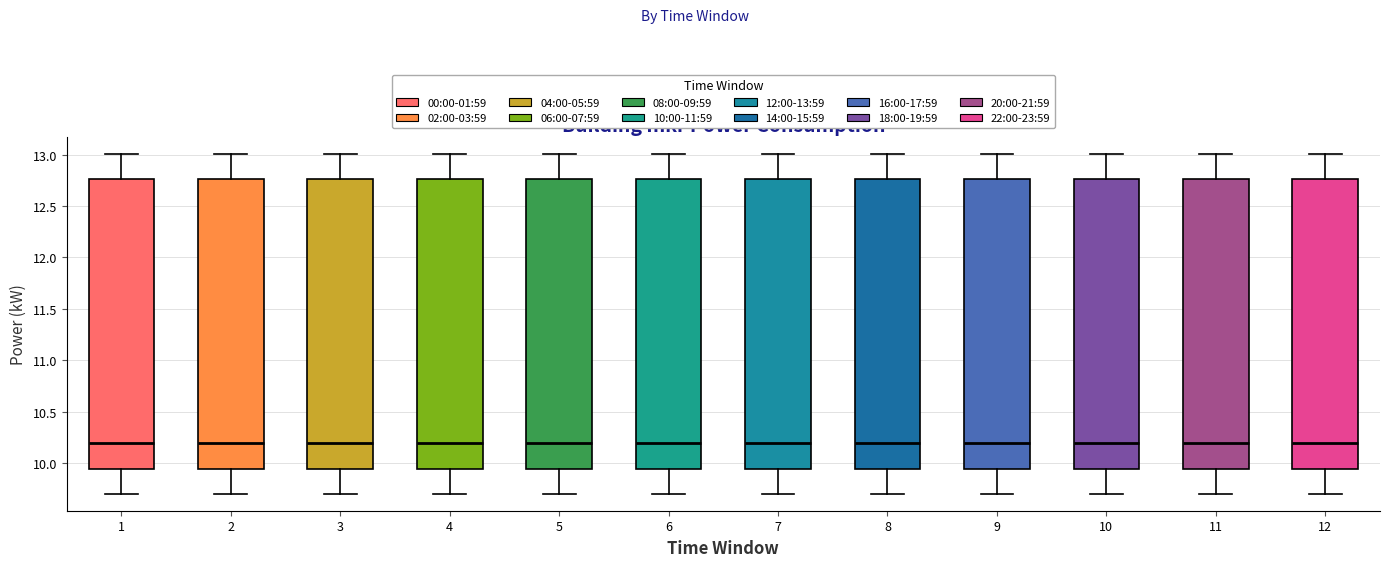

Where is the lower edge of the box at x = 1 on the y-axis? The values are not printed on the chart, so give them approximately, as read against the axis.

9.95